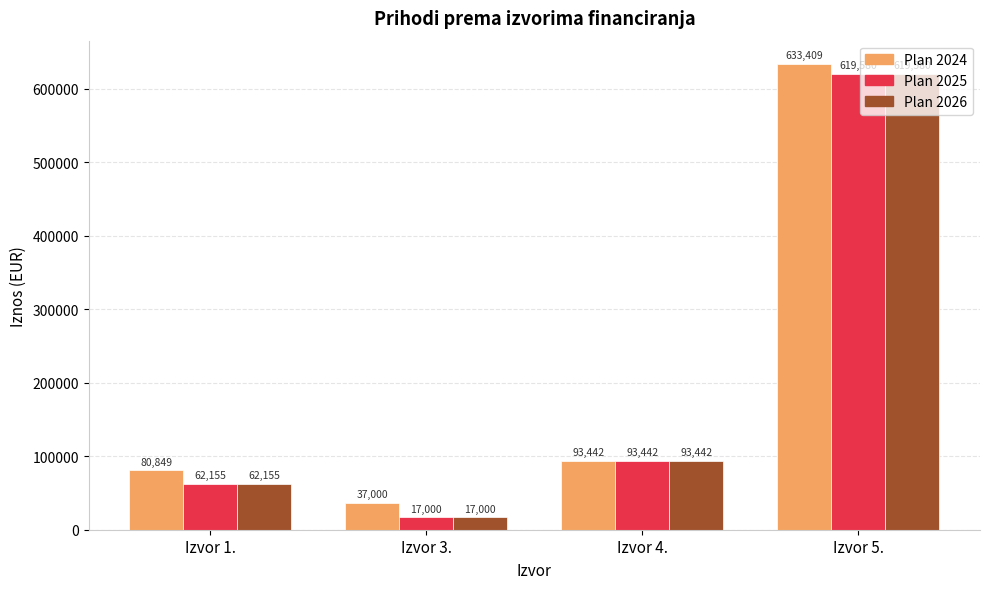

What is the sum of all Plan 2025 values?

792177.0